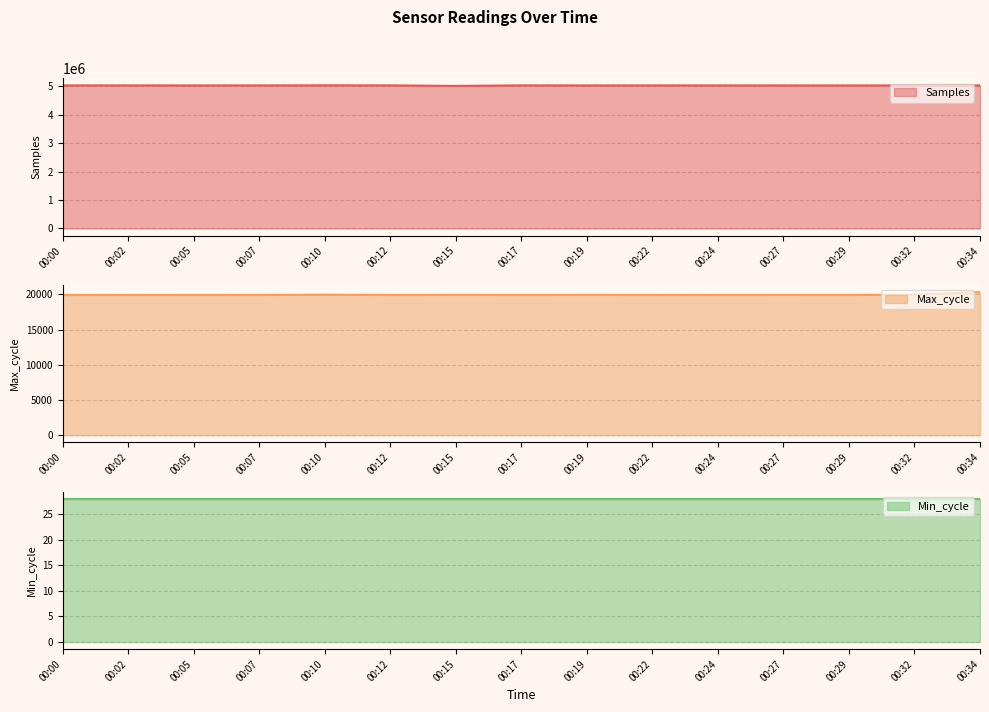

True or false: Samples has a value of 1037276 at 00:00.

False